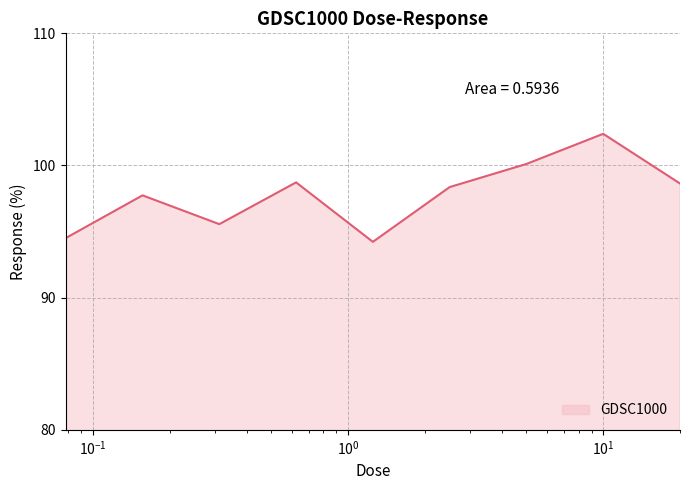

What is the minimum value shown in the chart?

94.2